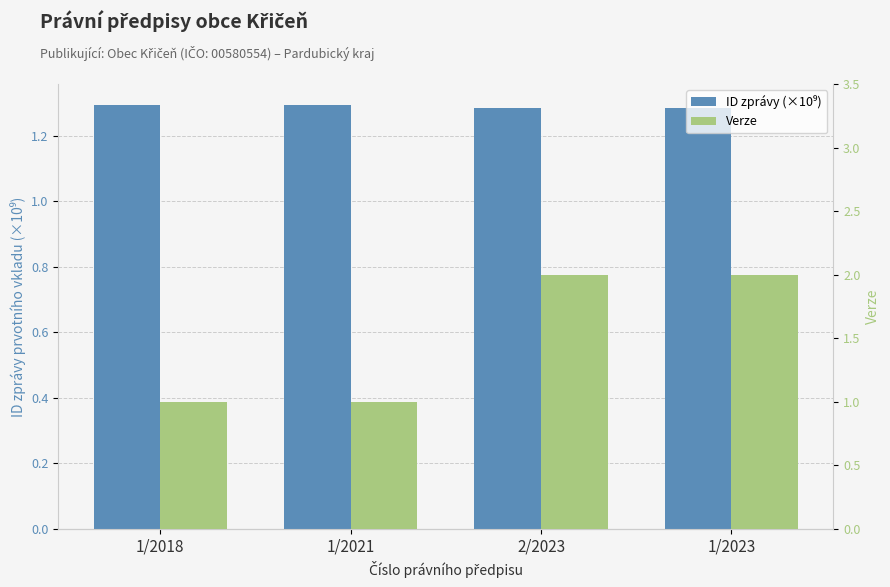

How many ID zprávy (×10⁹) values are between 1 and 2?

4